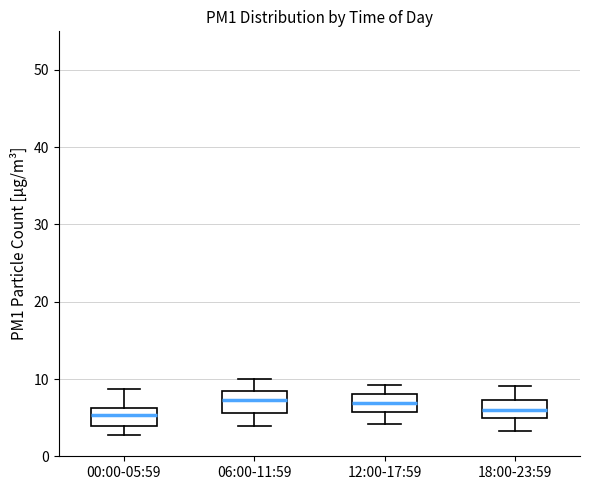

Where does the lower whisker of the box for 06:00-11:59 end on the y-axis? The values are not printed on the chart, so give them approximately, as read against the axis.

4